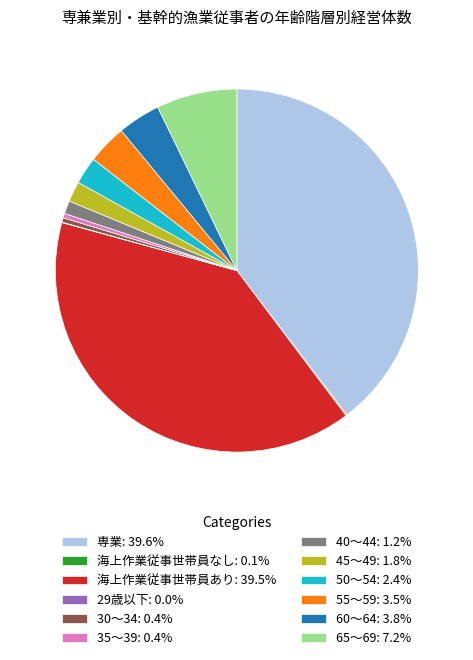

Does 海上作業従事世帯員あり represent more than half of the total?

No